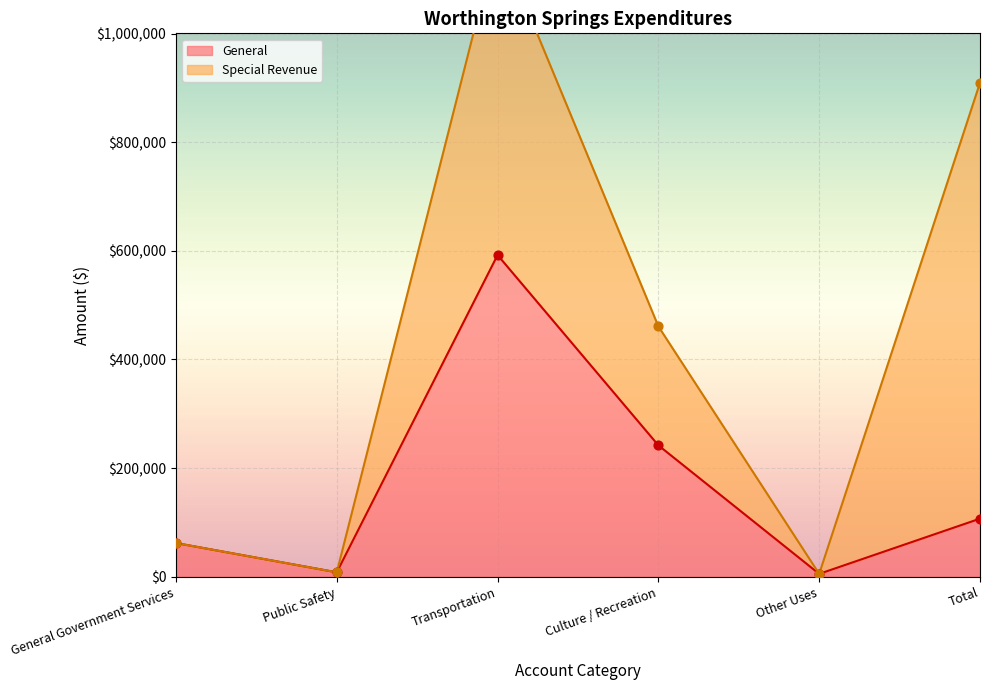

What is the total value across all series at Transportation?

1768128